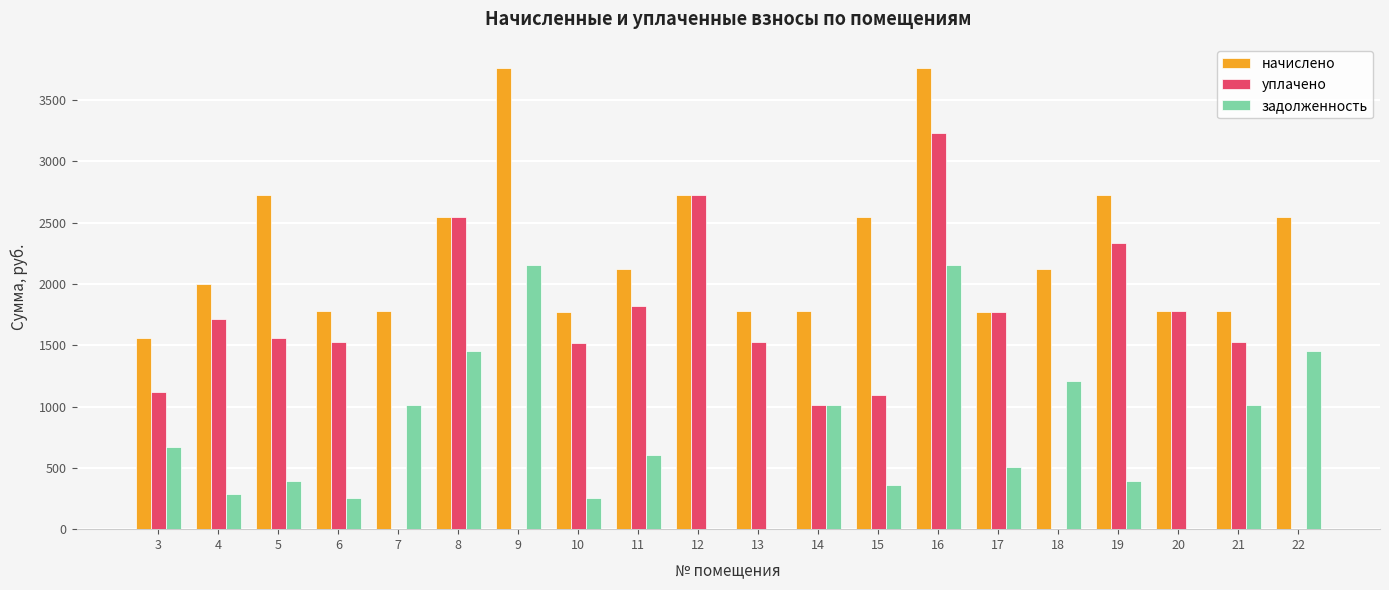

What is the sum of the уплачено values at 20 and 22?

1778.0